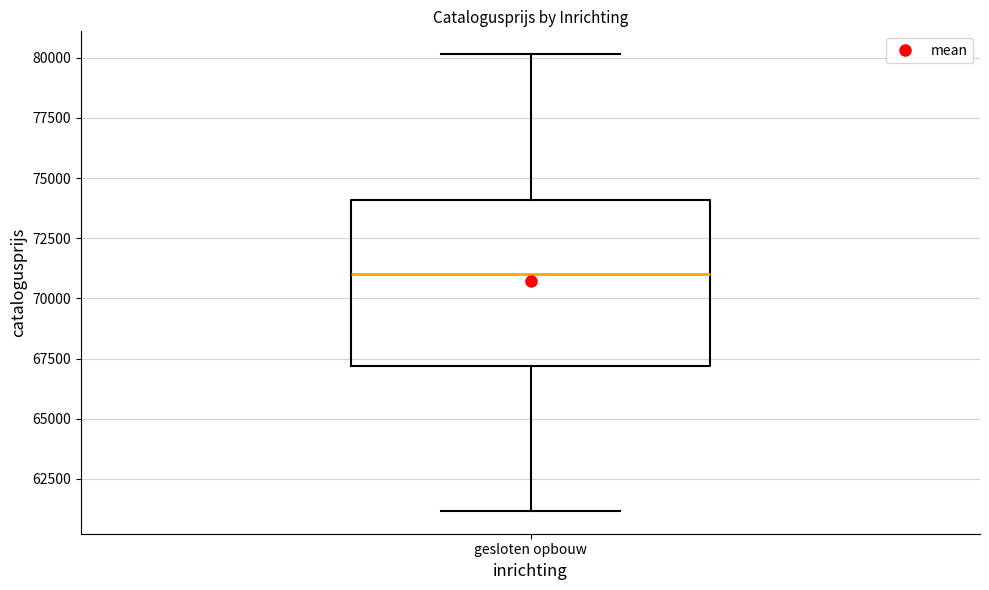

Where is the upper edge of the box for gesloten opbouw on the y-axis? The values are not printed on the chart, so give them approximately, as read against the axis.

74000